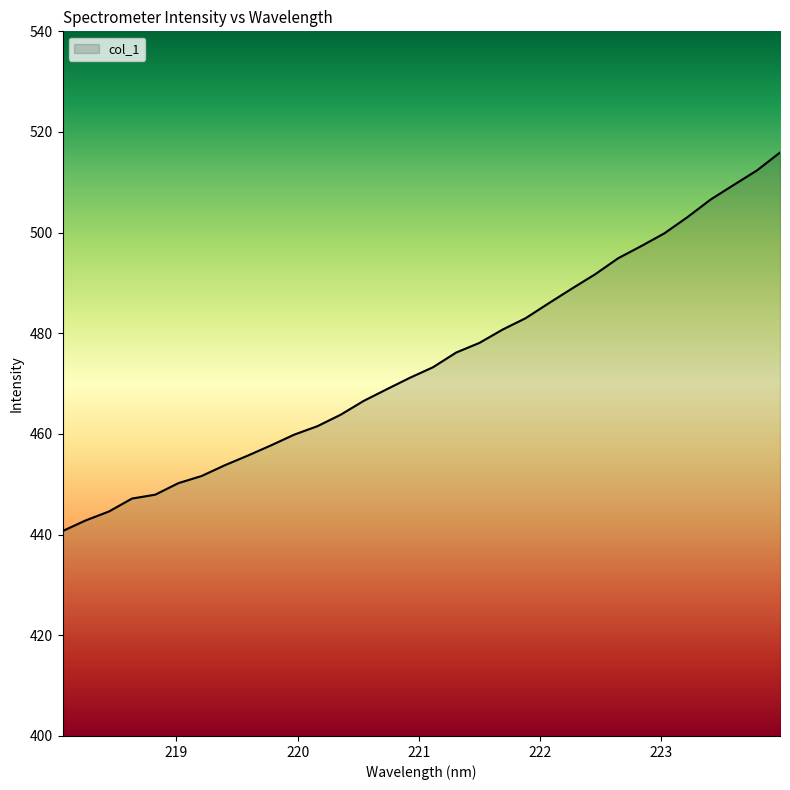

What is the maximum value shown in the chart?

515.9